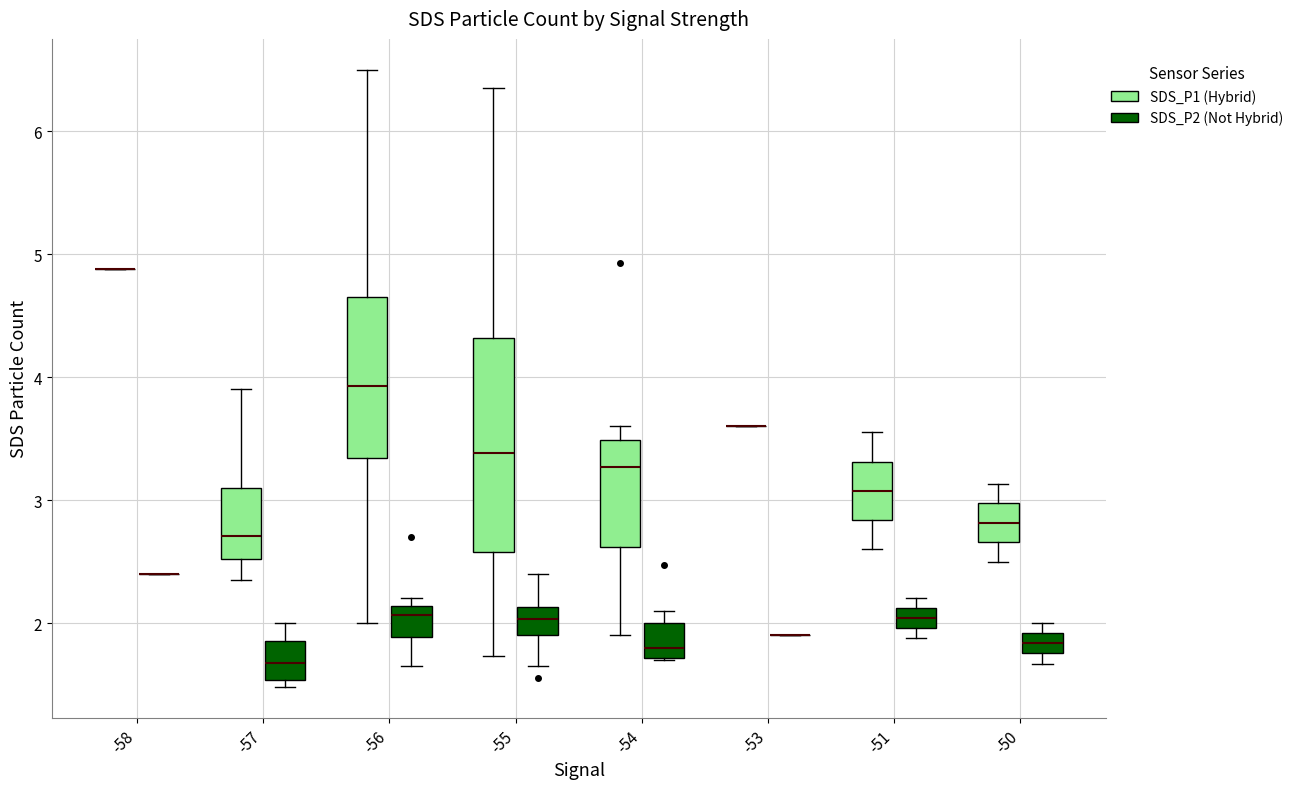

Where does the upper whisker of the box for -50 (SDS_P1 (Hybrid)) end on the y-axis? The values are not printed on the chart, so give them approximately, as read against the axis.

3.1